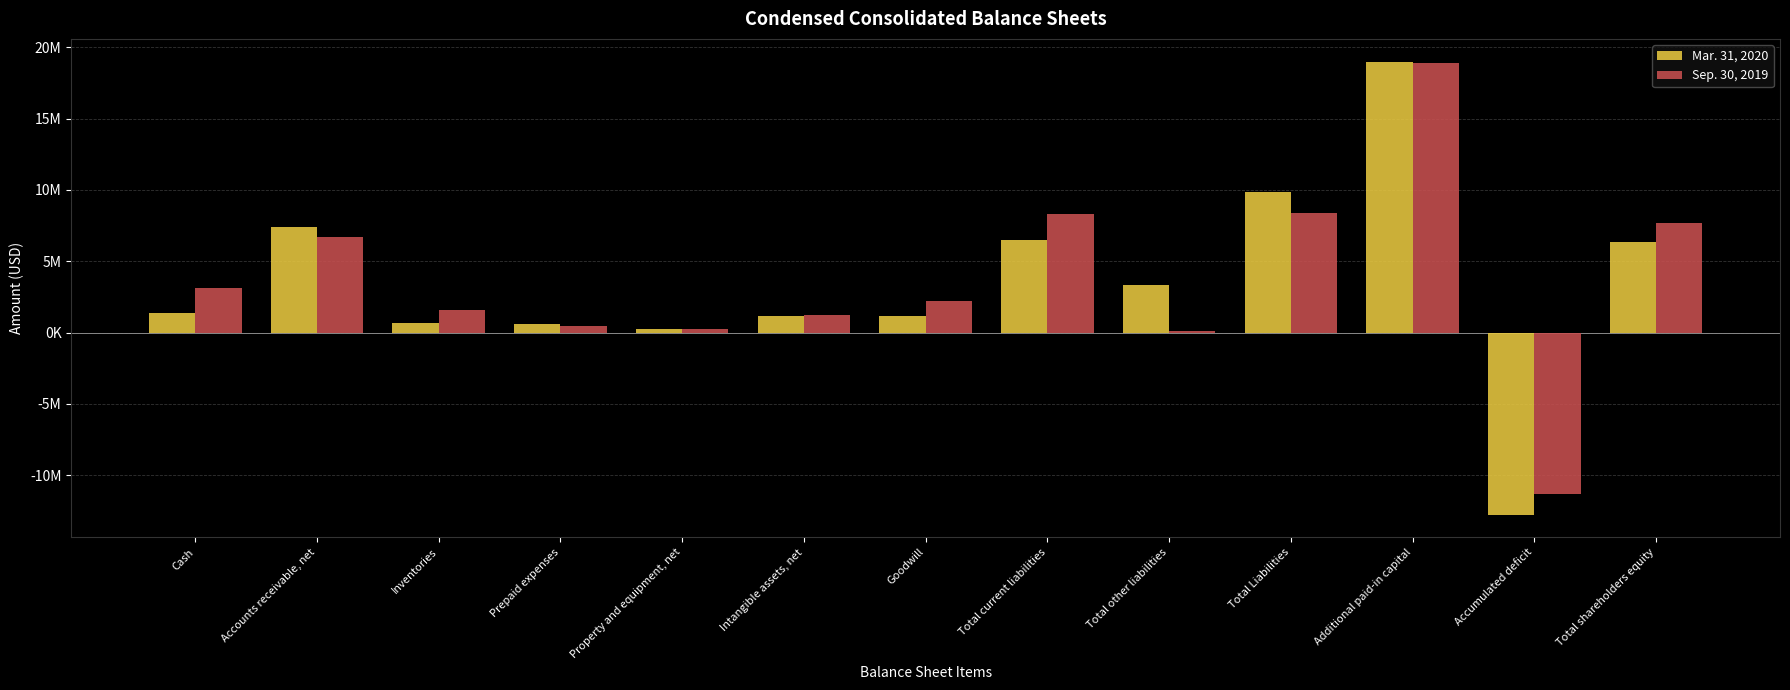

Are the bars grouped side by side (vs. stacked)?

Yes